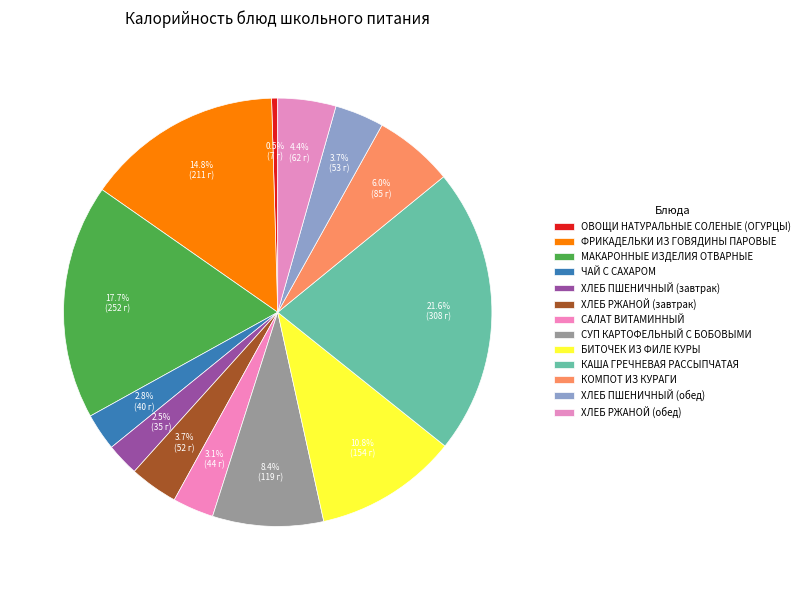

Is there any slice that represents more than half of the pie?

No